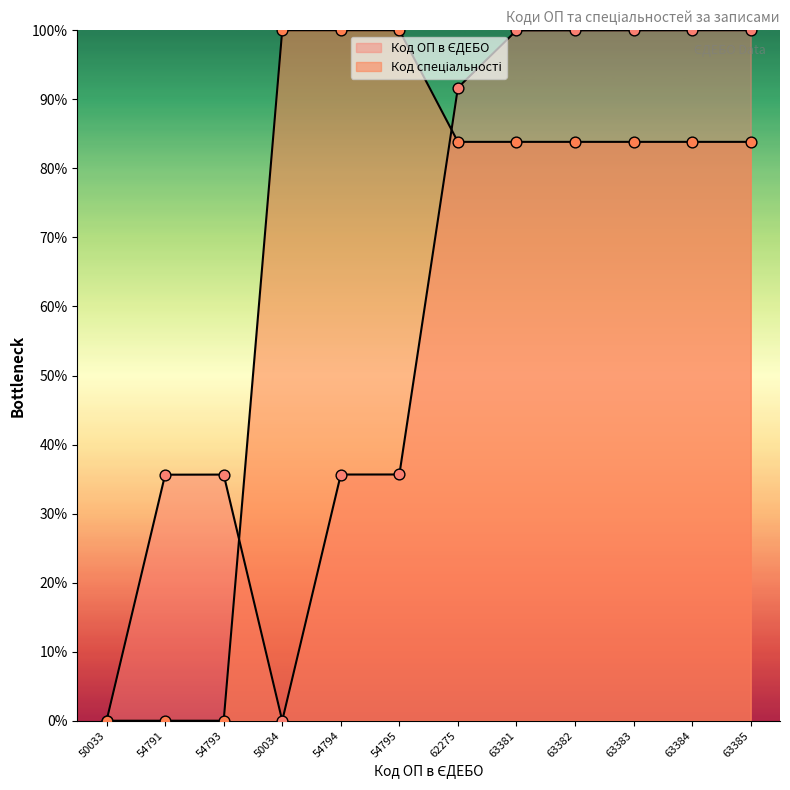

Which series has the largest total across all categories?

Код спеціальності